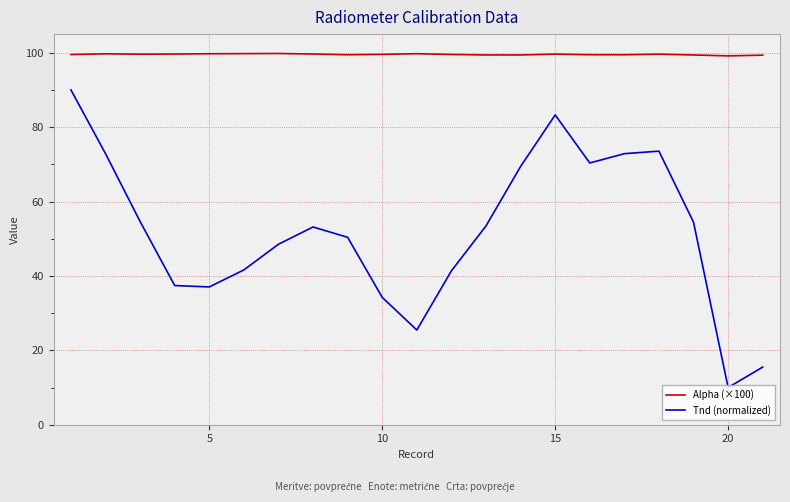

Which series has the widest spread of values?

Tnd (normalized)